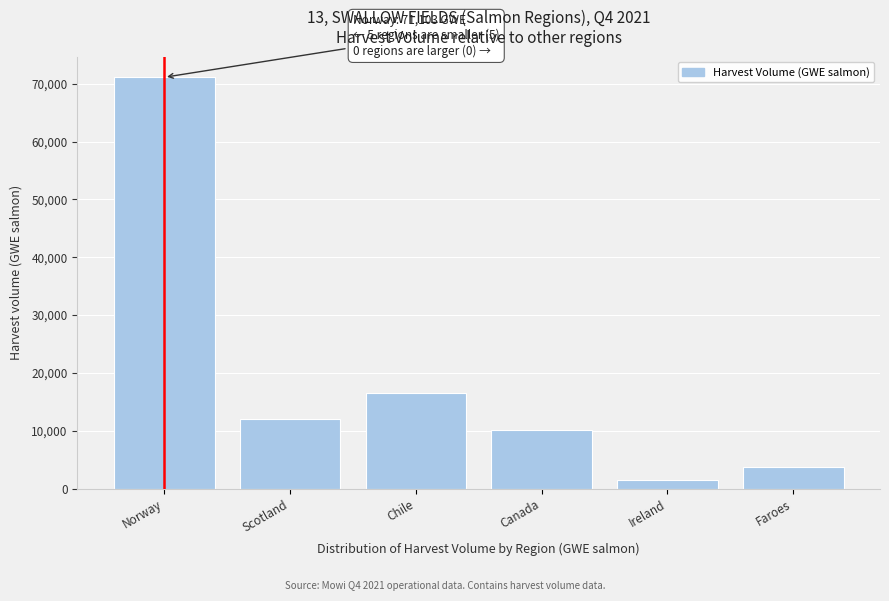

Reading left to right, list all the values displayed in this chart.

Norway=71103	Scotland=12002	Chile=16480	Canada=10110	Ireland=1568	Faroes=3777